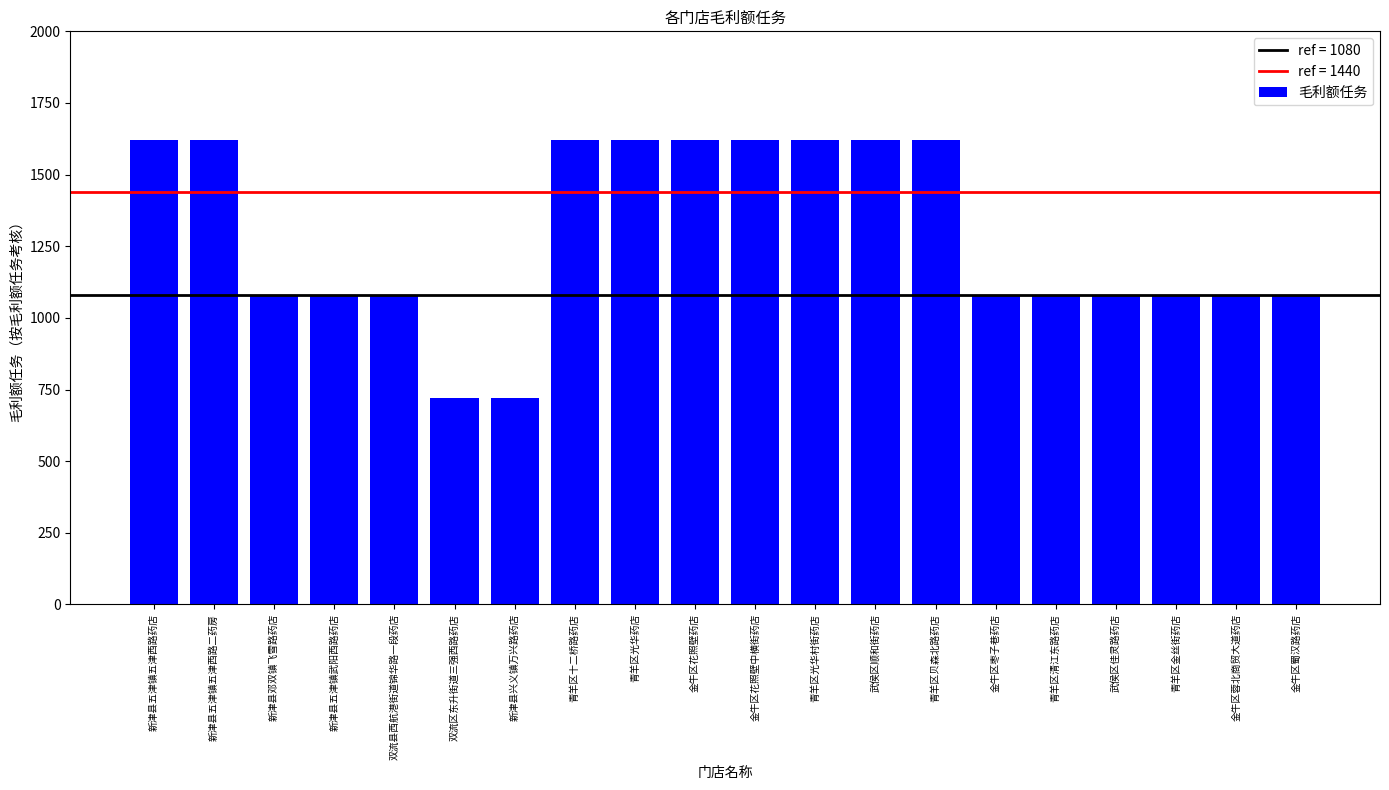

Read the value at 新津县兴义镇万兴路药店.

720